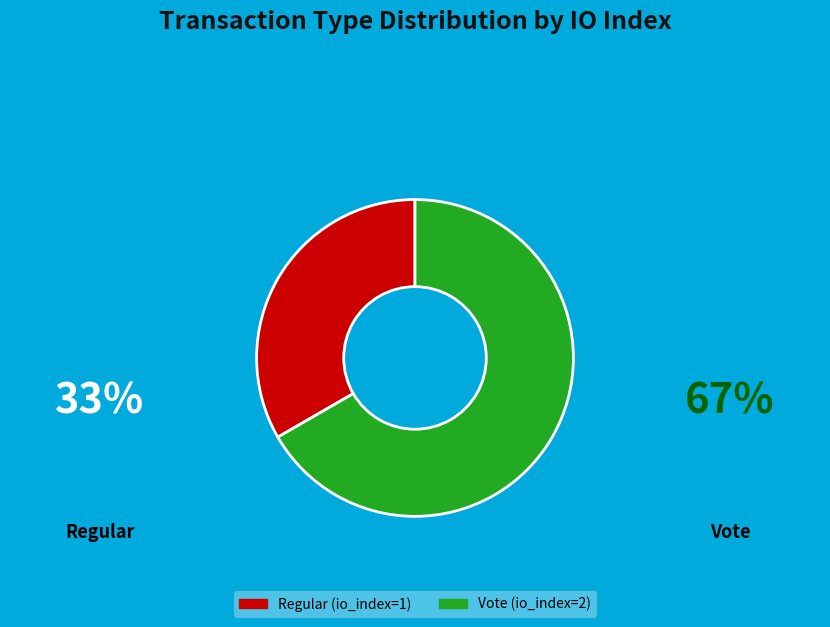

Count the number of slices in the pie.

2